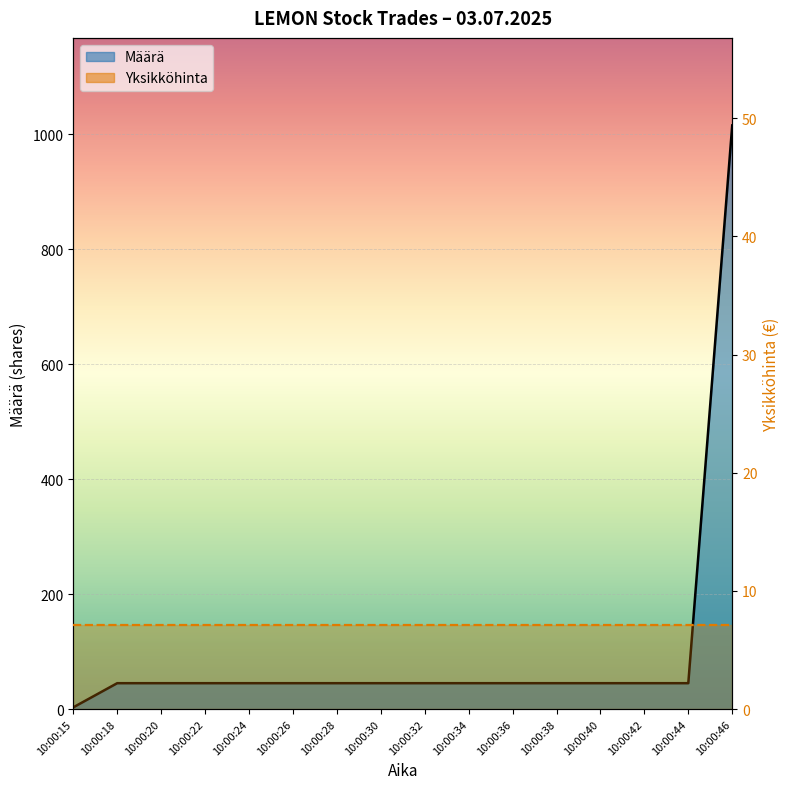

True or false: the data has more than 2 interior local peaks.

False